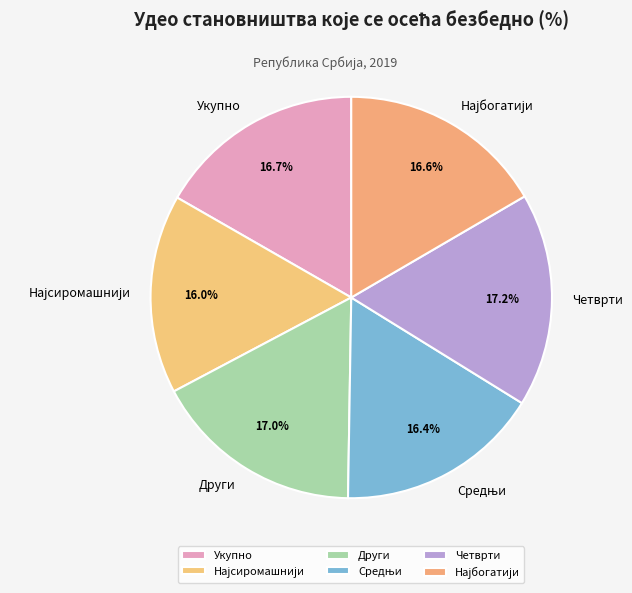

How many slices are in this pie chart?

6